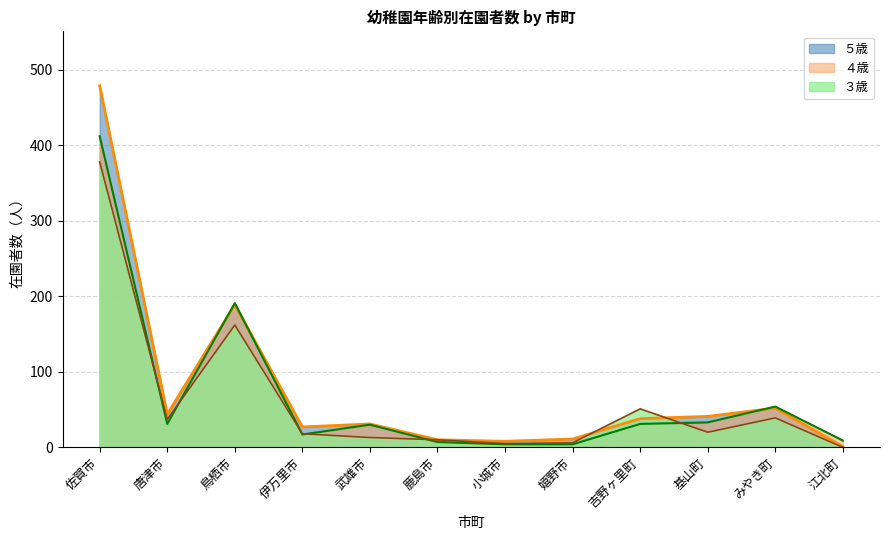

Which has a higher value, 江北町 or 佐賀市?

佐賀市